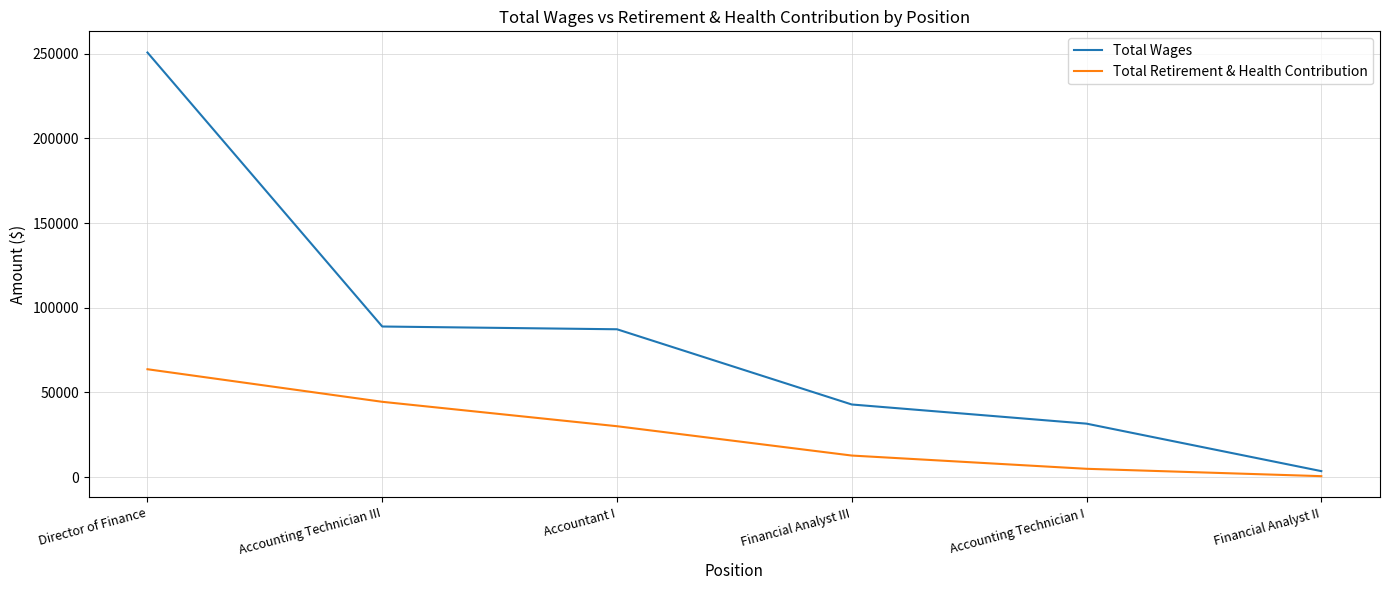

True or false: Total Wages and Total Retirement & Health Contribution intersect in this chart.

False